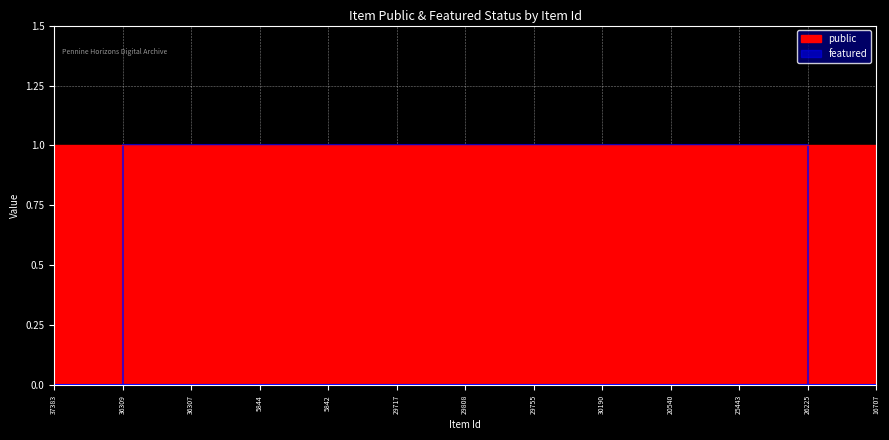

True or false: featured has a value of 0 at 30190.

True